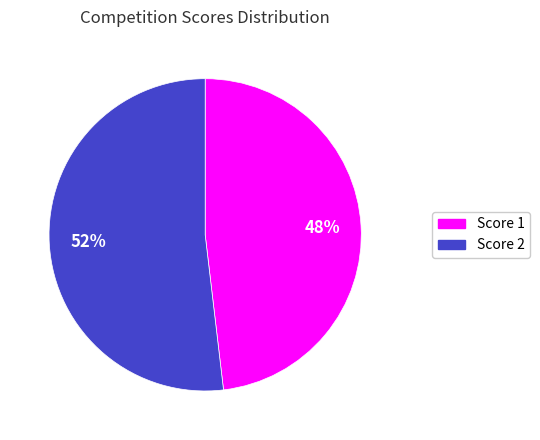

Is there a majority slice in this chart?

Yes